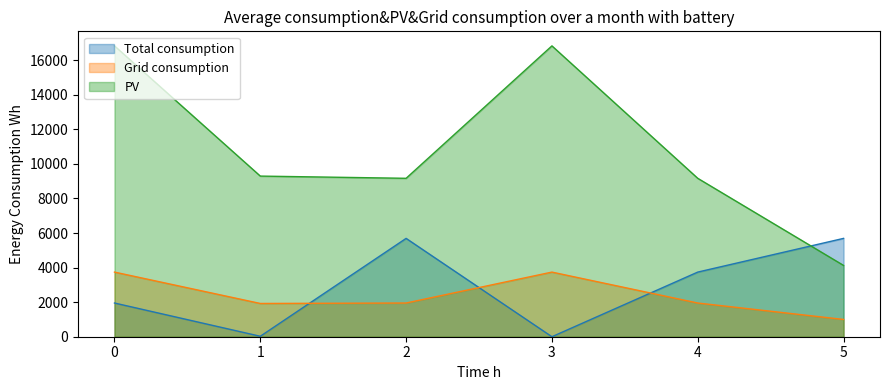

Which series has the widest spread of values?

PV